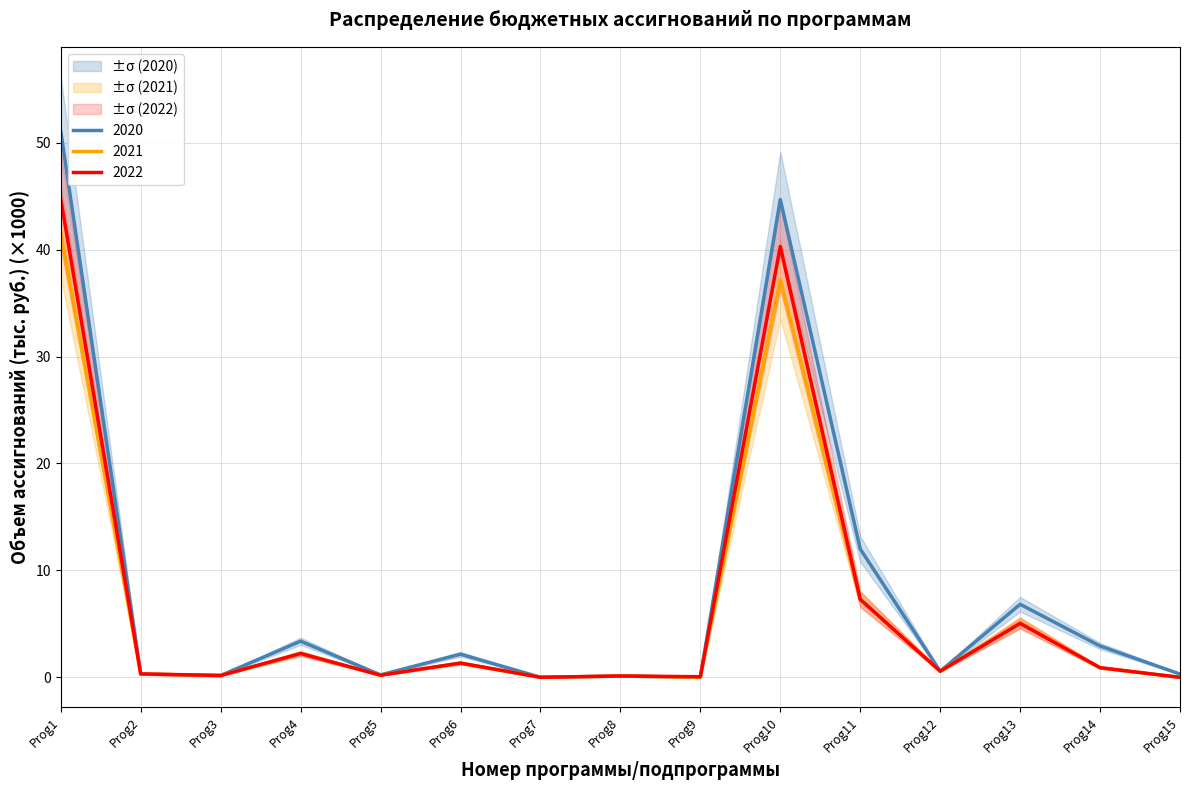

What is the difference between the second highest and second lowest values in the 2022 (col_20) series?

40.3